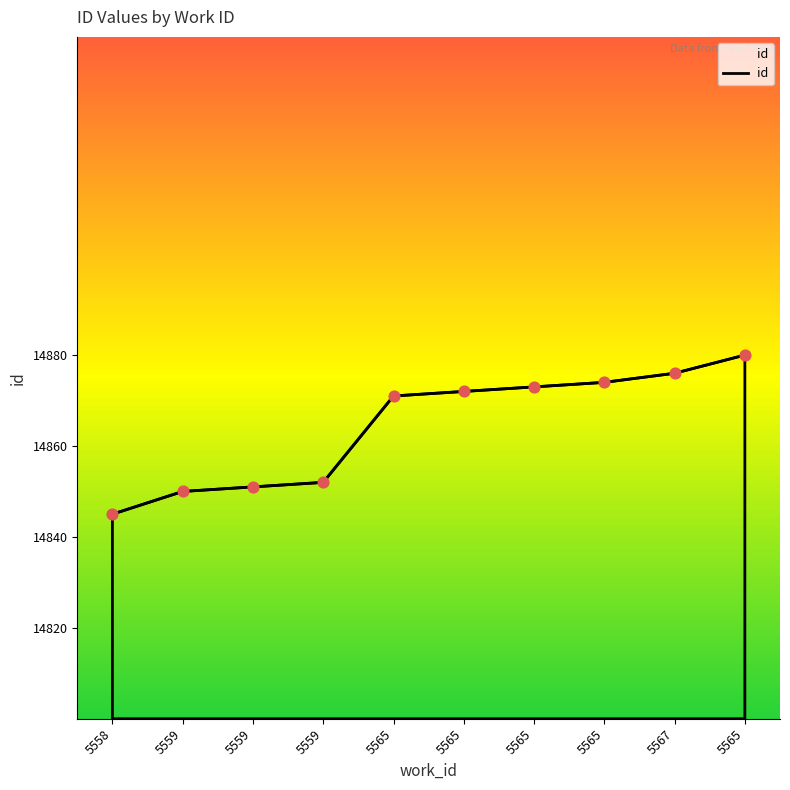

What is the change in value from 5559 to 5567?

+24